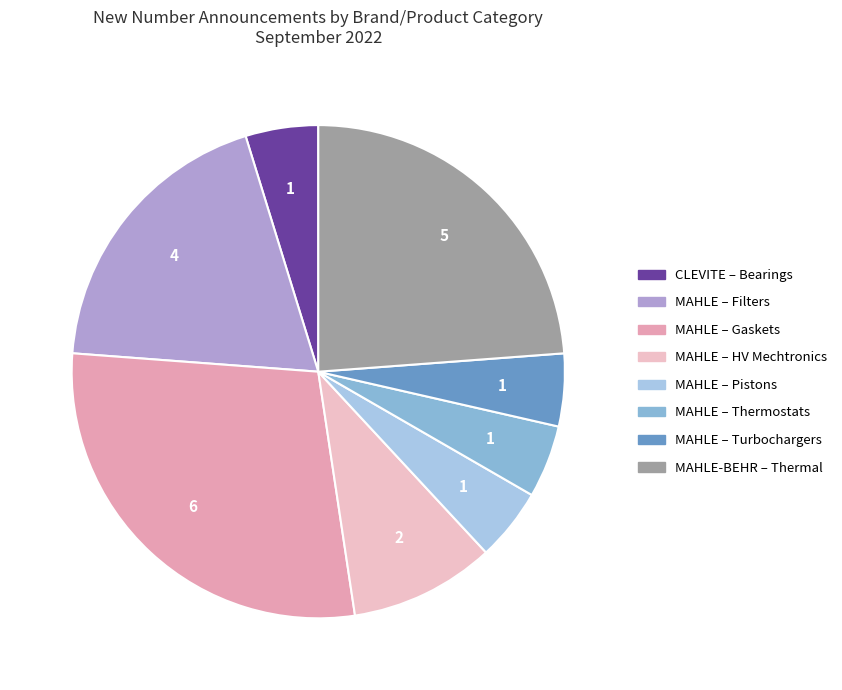

How many slices are in this pie chart?

8